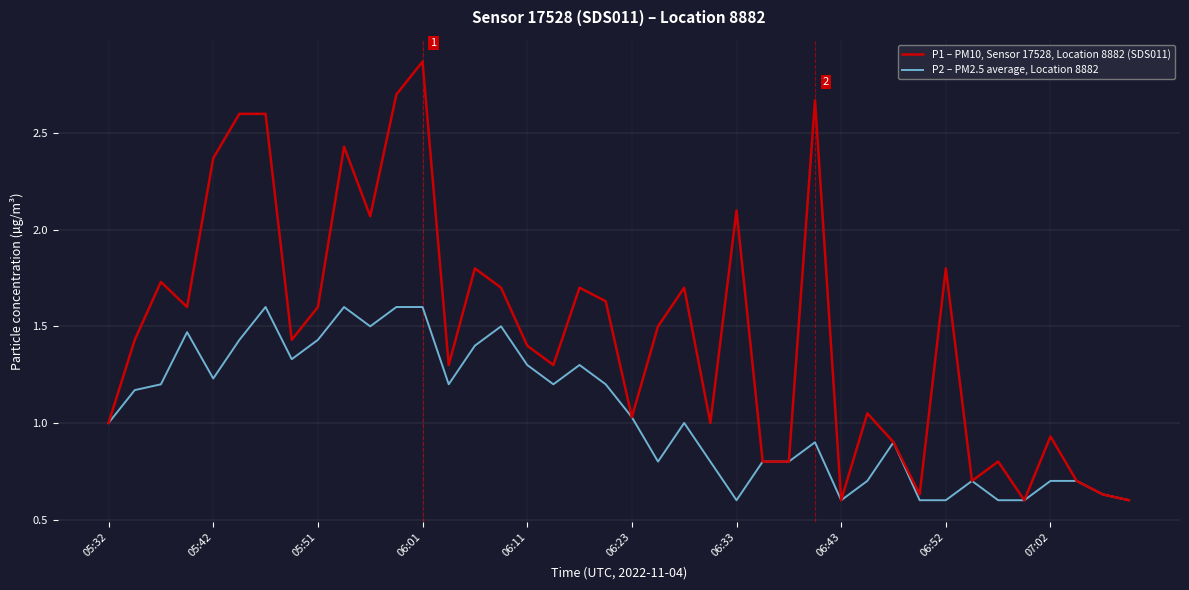

Which series has the largest total across all categories?

P1 – PM10, Sensor 17528, Location 8882 (SDS011)